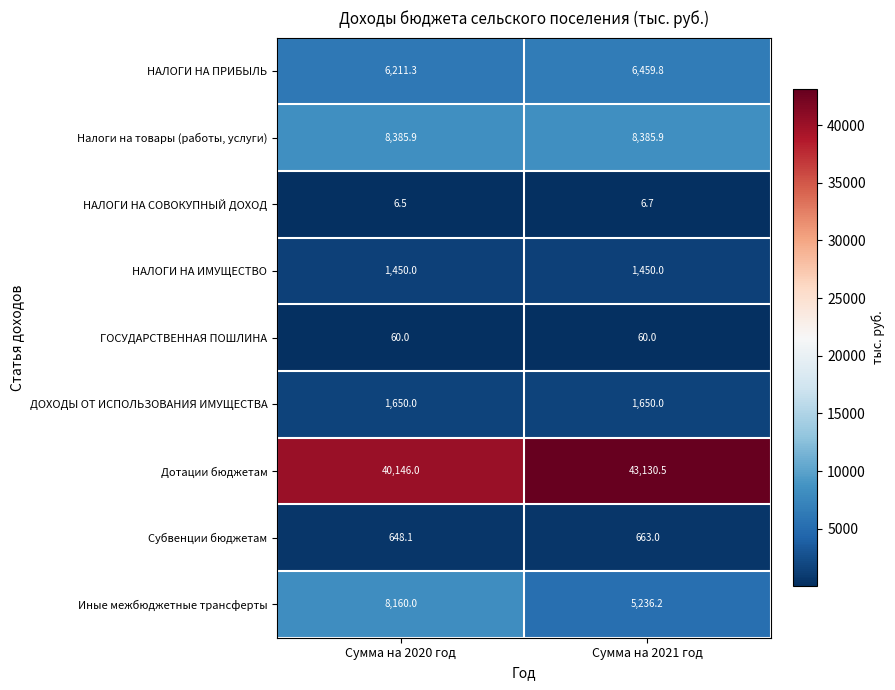

The value of Налоги на товары (работы, услуги) at Сумма на 2020 год is 8385.9. True or false?

True